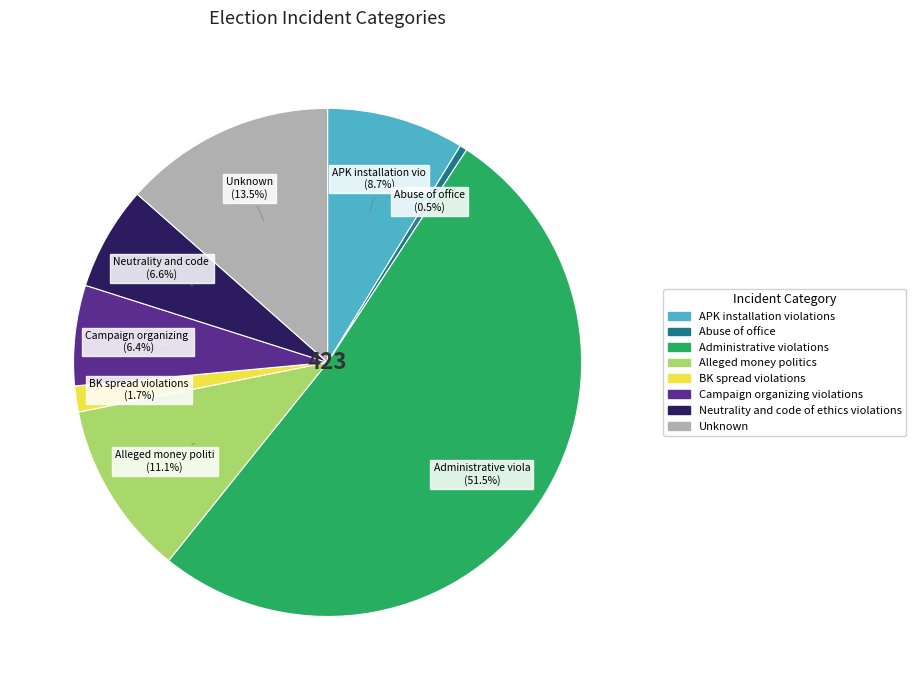

Is the sum of Abuse of office and APK installation violations greater than half?

No